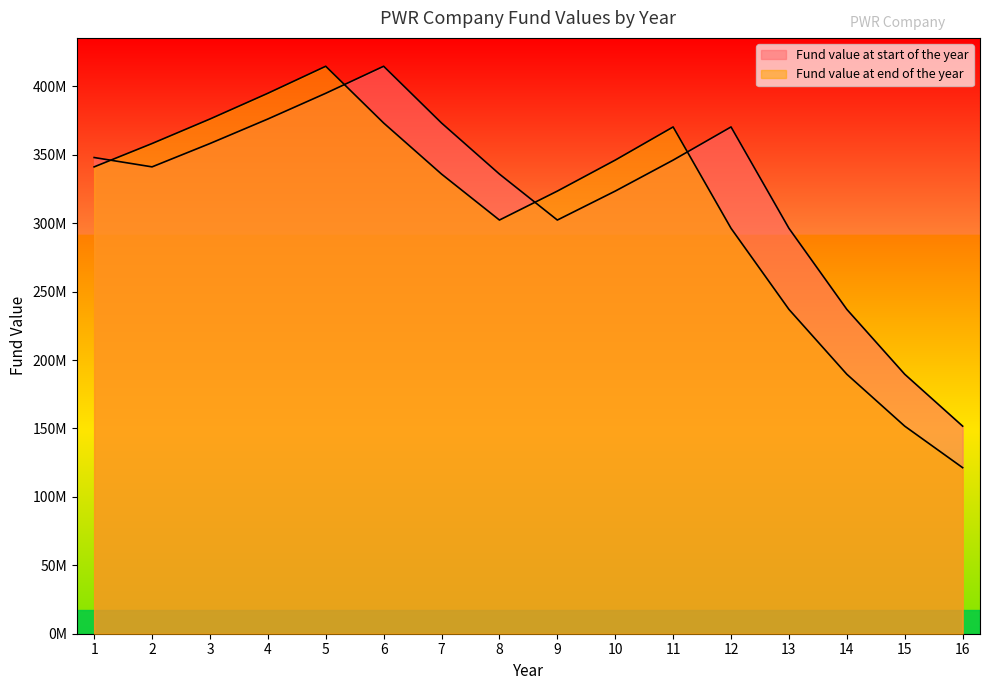

How many times do Fund value at end of the year and Fund value at start of the year cross each other?

4